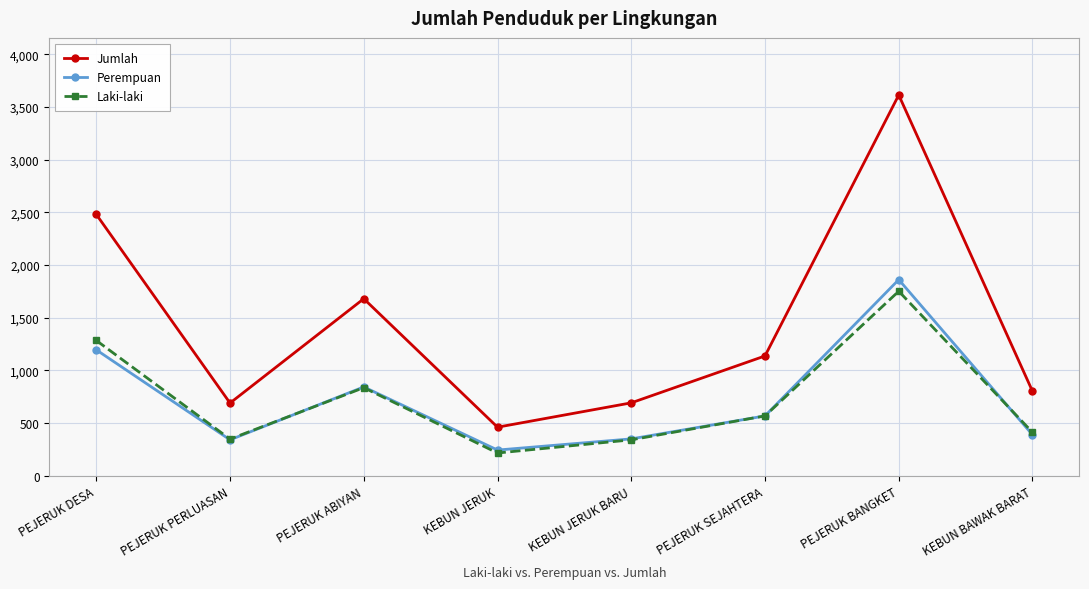

True or false: Laki-laki and Jumlah intersect in this chart.

False